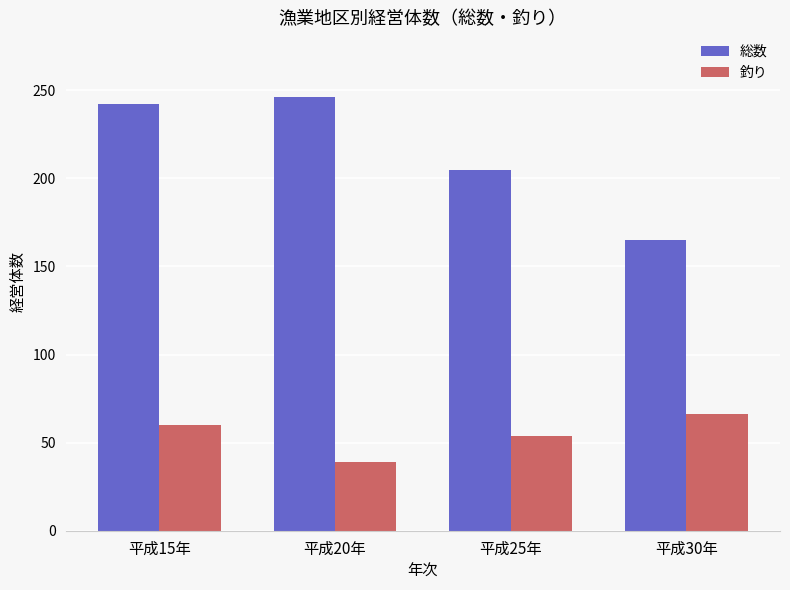

Reading left to right, extract all data points from this chart.

総数: 平成15年=242	平成20年=246	平成25年=205	平成30年=165
釣り: 平成15年=60	平成20年=39	平成25年=54	平成30年=66